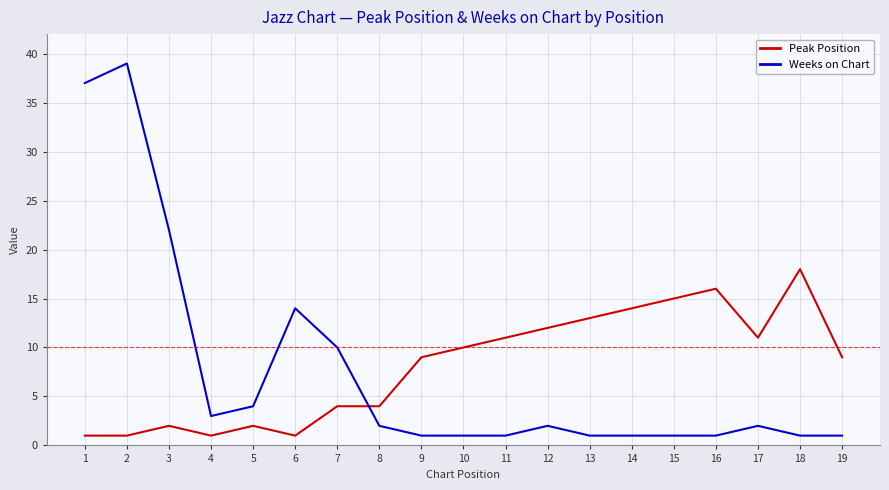

Reading left to right, transcribe all the data shown in this chart.

Peak Position: 1	1	2	1	2	1	4	4	9	10	11	12	13	14	15	16	11	18	9
Weeks on Chart: 37	39	22	3	4	14	10	2	1	1	1	2	1	1	1	1	2	1	1